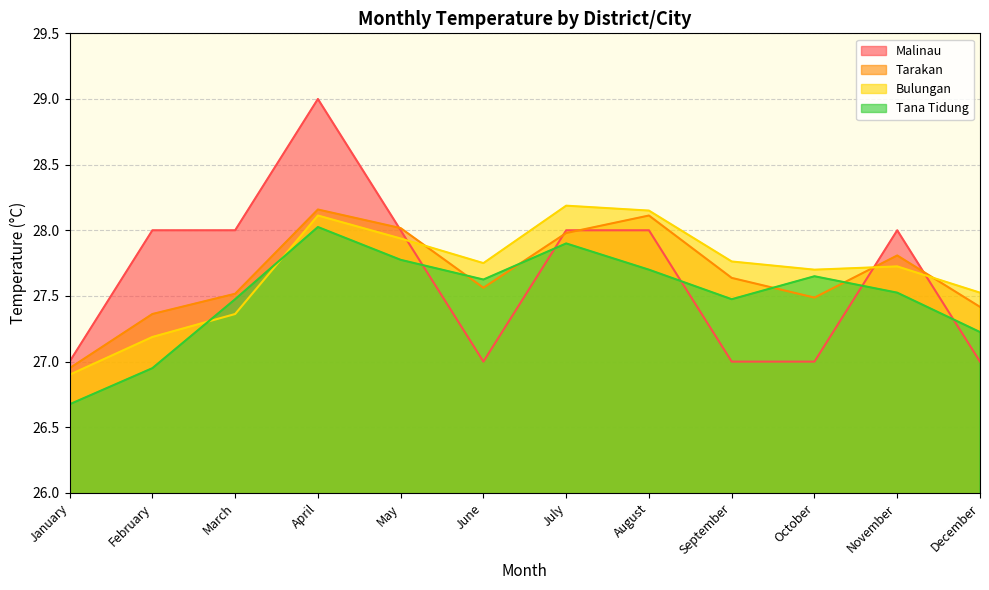

Where does the Tarakan series first go above 27?

February